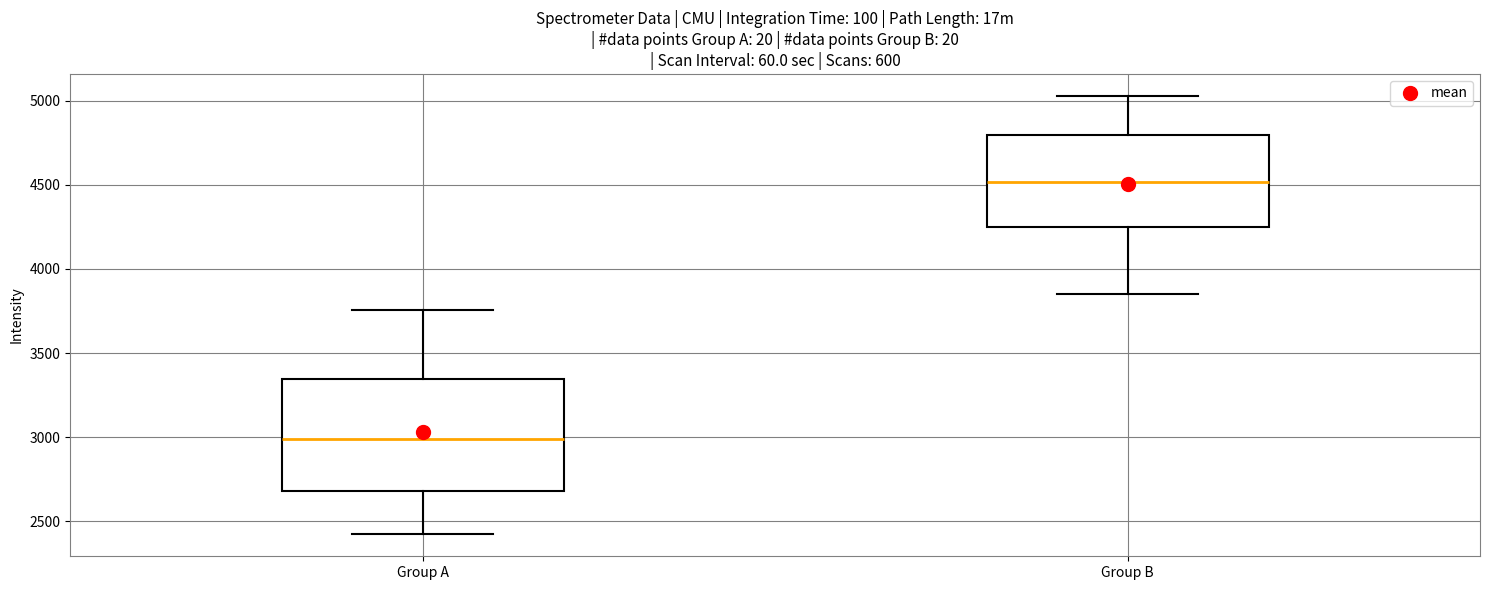

Which box is the tallest, from its lower edge to its upper edge?

Group A